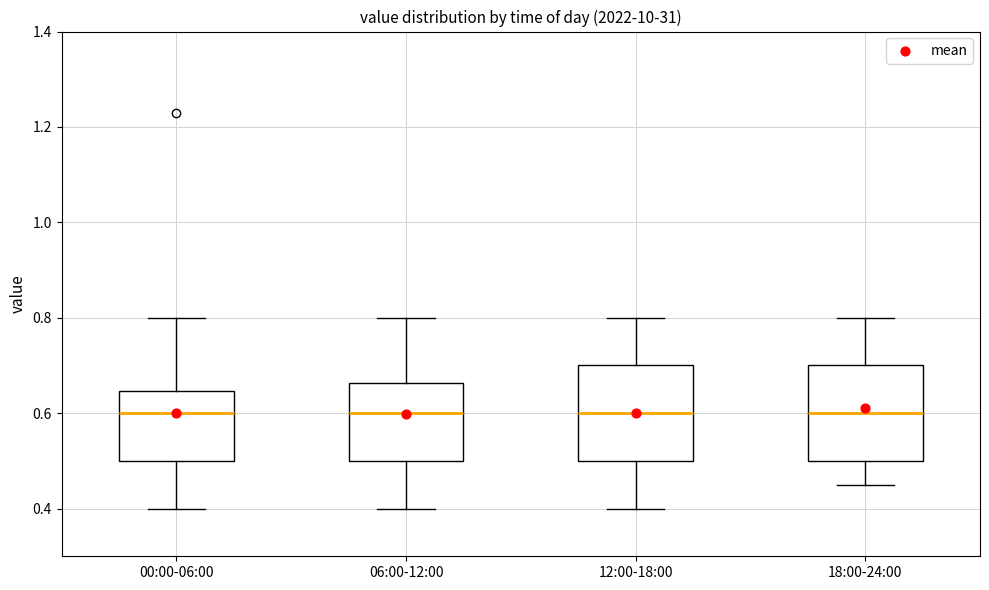

Where does the lower whisker of the box for 06:00-12:00 end on the y-axis? The values are not printed on the chart, so give them approximately, as read against the axis.

0.40